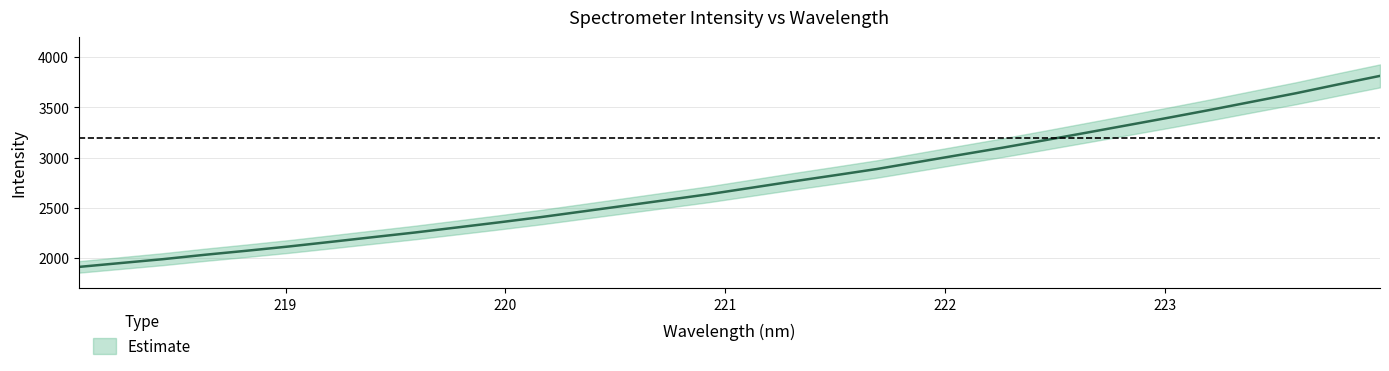

What is the change in value from 218.8244 to 221.6902?

+813.0